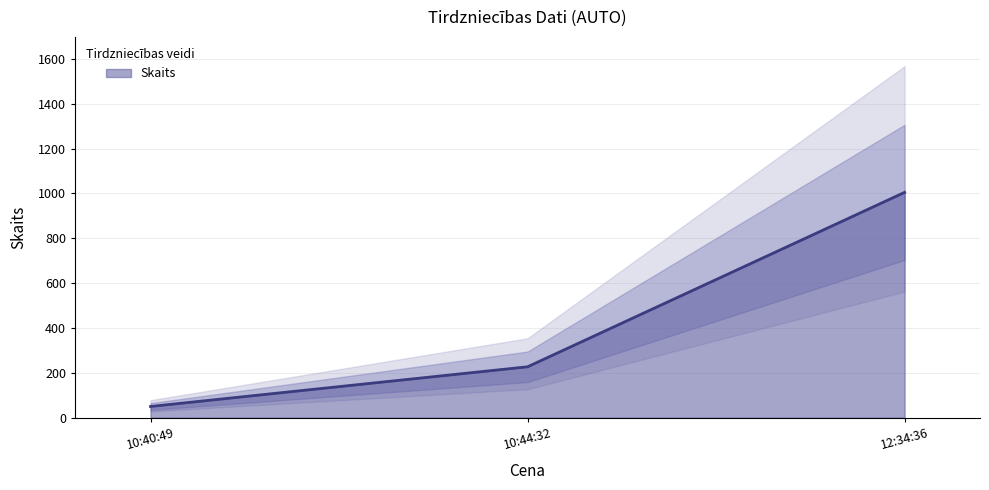

Rank the categories by value from lowest to highest.

10:40:49, 10:44:32, 12:34:36